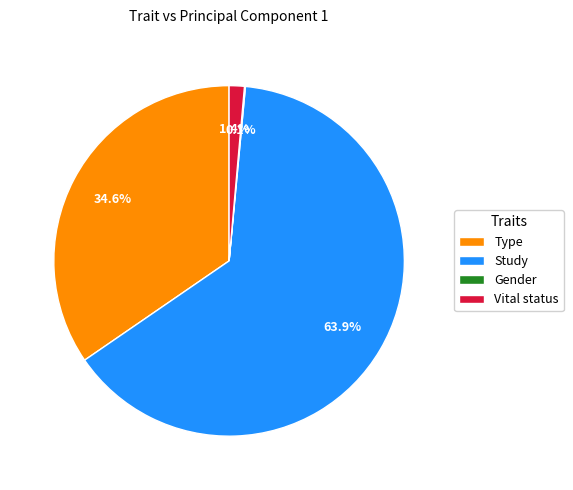

Is there a majority slice in this chart?

Yes